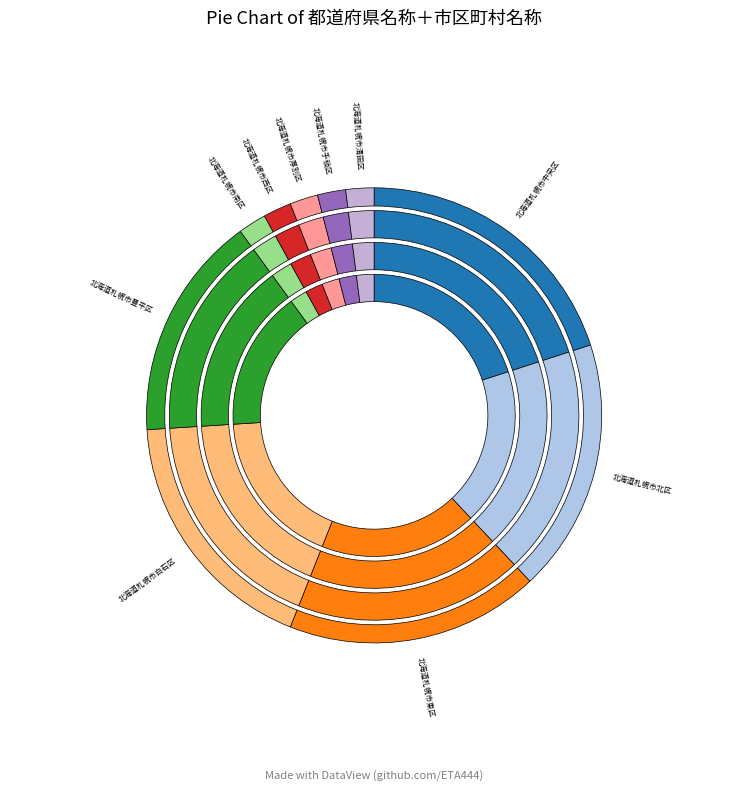

To the nearest percent, what percentage of the pie is 北海道札幌市北区?

18%